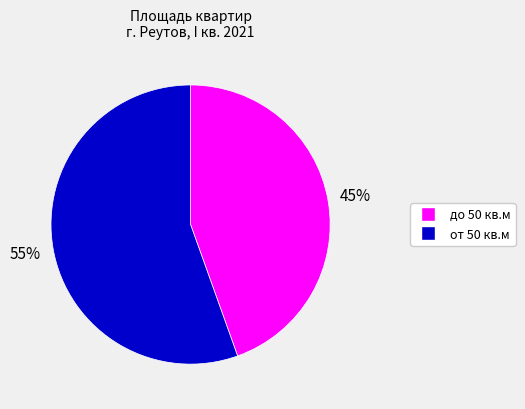

Does any single category account for the majority?

Yes